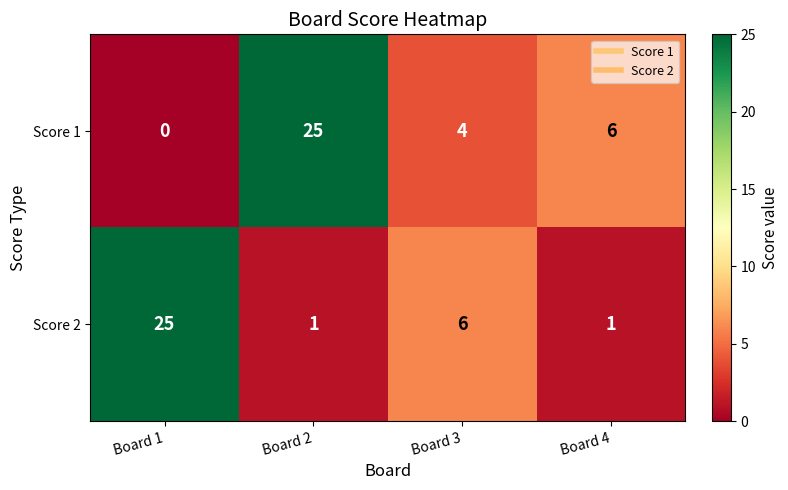

Which series changed the most between Board 1 and Board 2?

Score 1